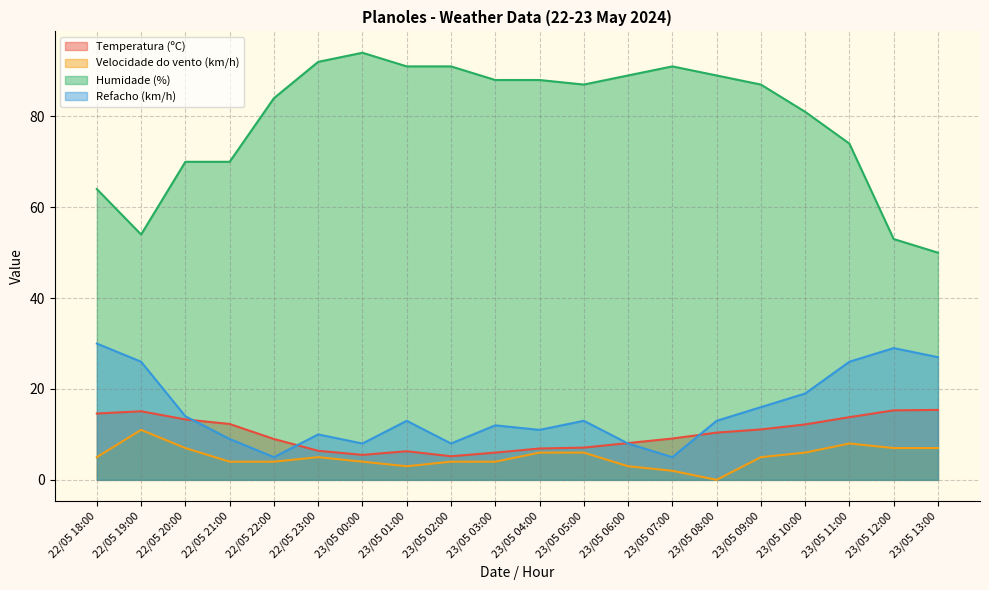

True or false: Velocidade do vento (km/h) has a value of 2.7 at 23/05 12:00.

False